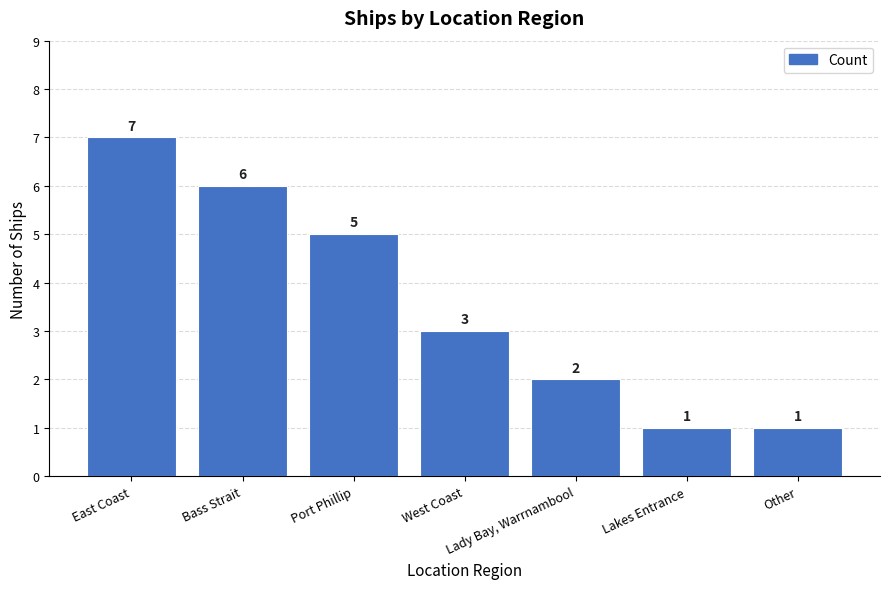

What is the difference between the values at Other and West Coast?

2